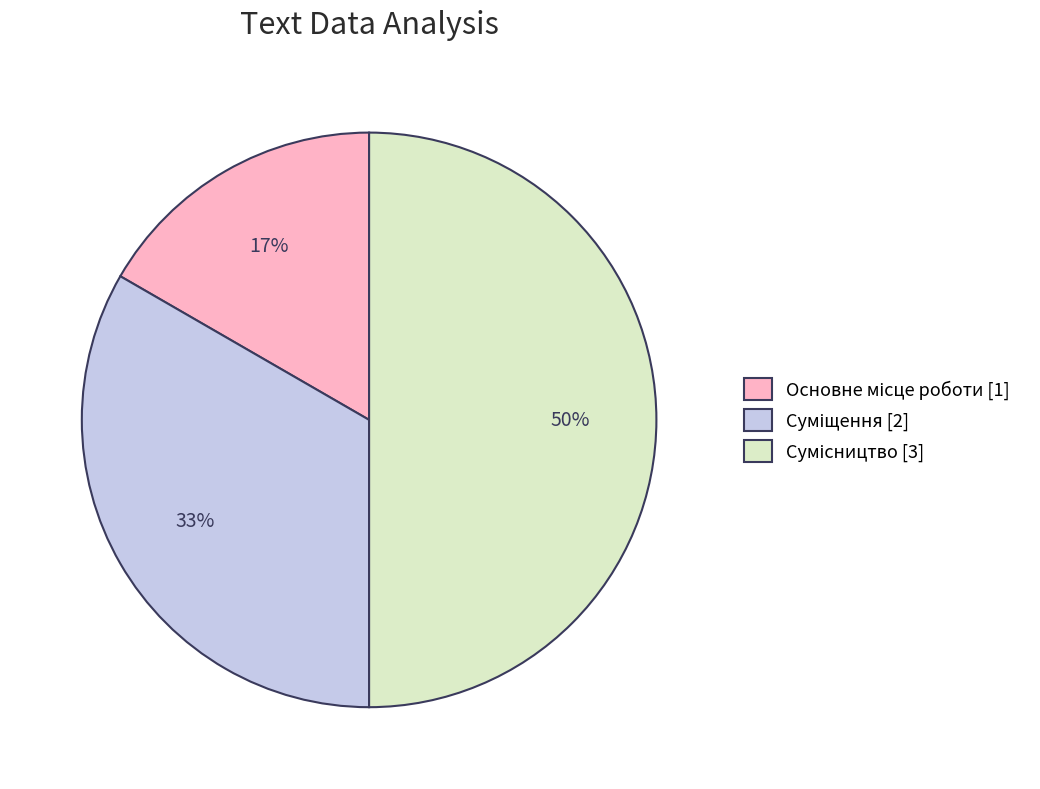

To the nearest percent, what is the difference between the largest and smallest slice percentages?

33%